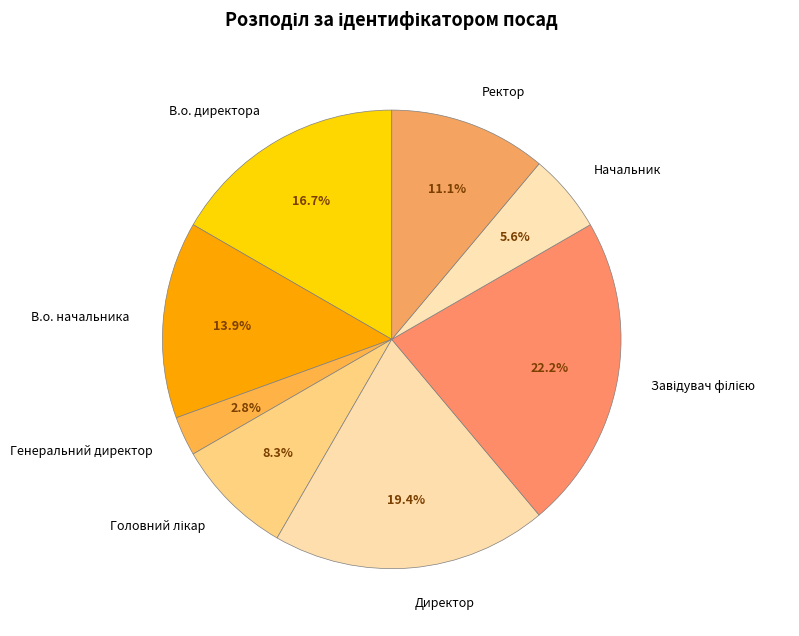

Which slice is the smallest?

Генеральний директор